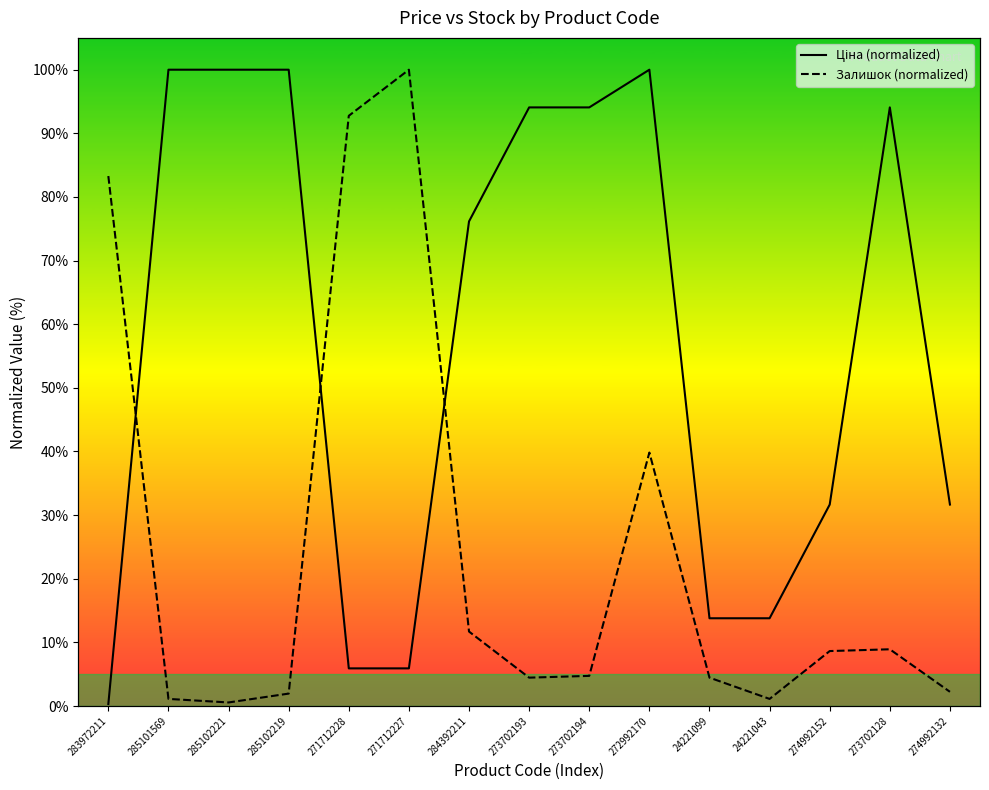

Where do Залишок and Ціна first cross each other?

283972211 and 285101569